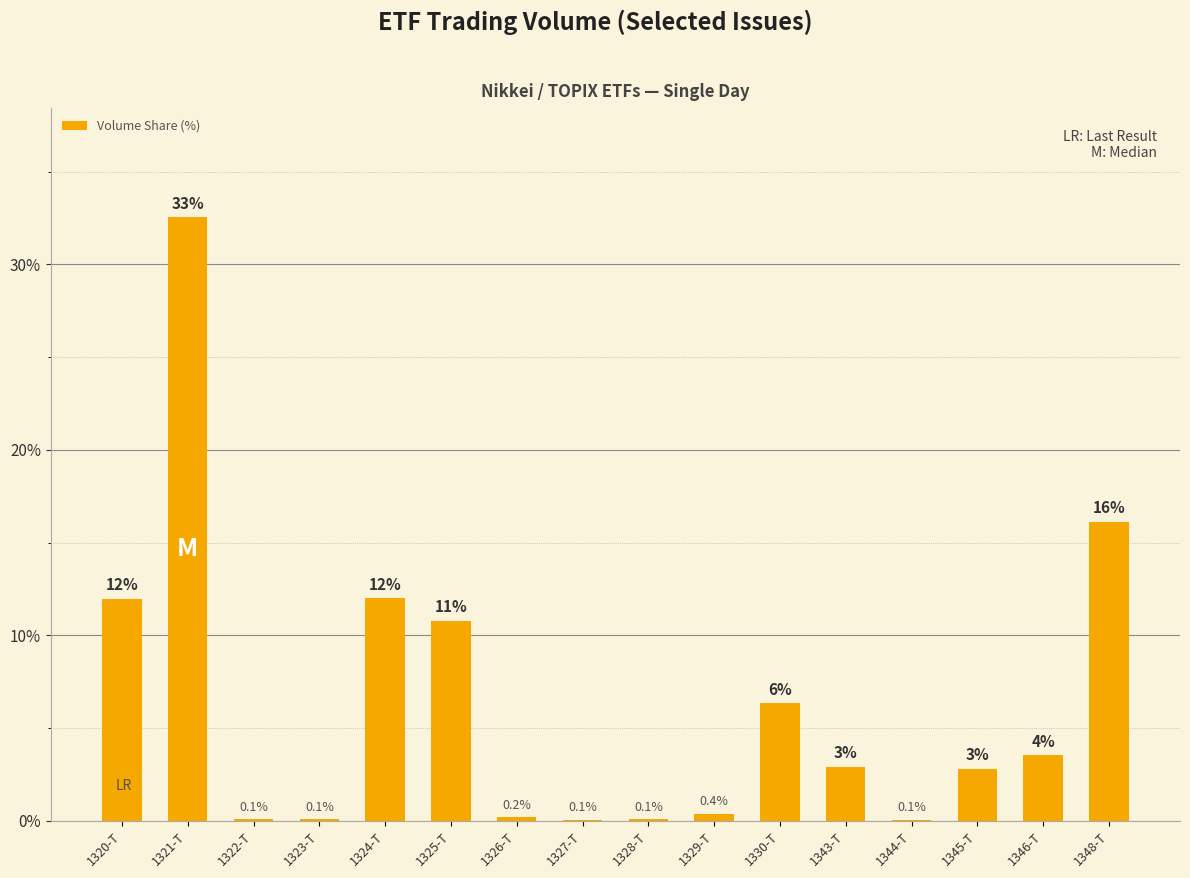

Where is the data nearest to the value 16?

1348-T